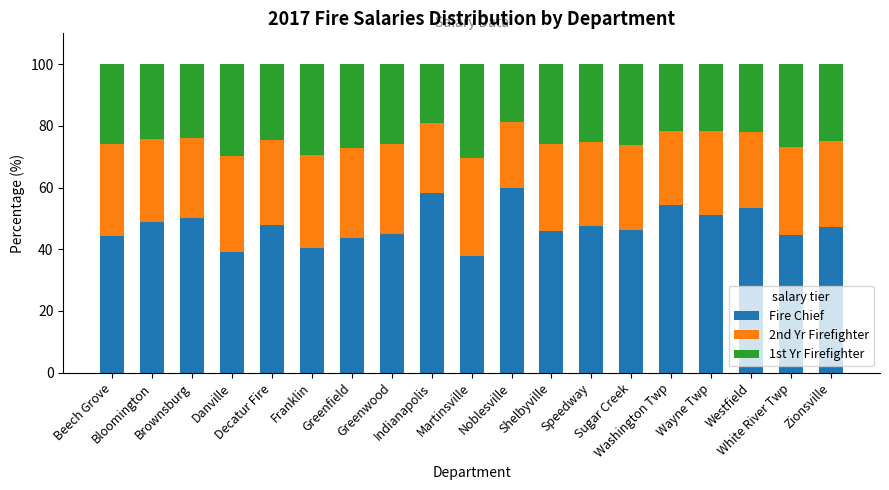

What is the minimum value for Fire Chief?

37.8